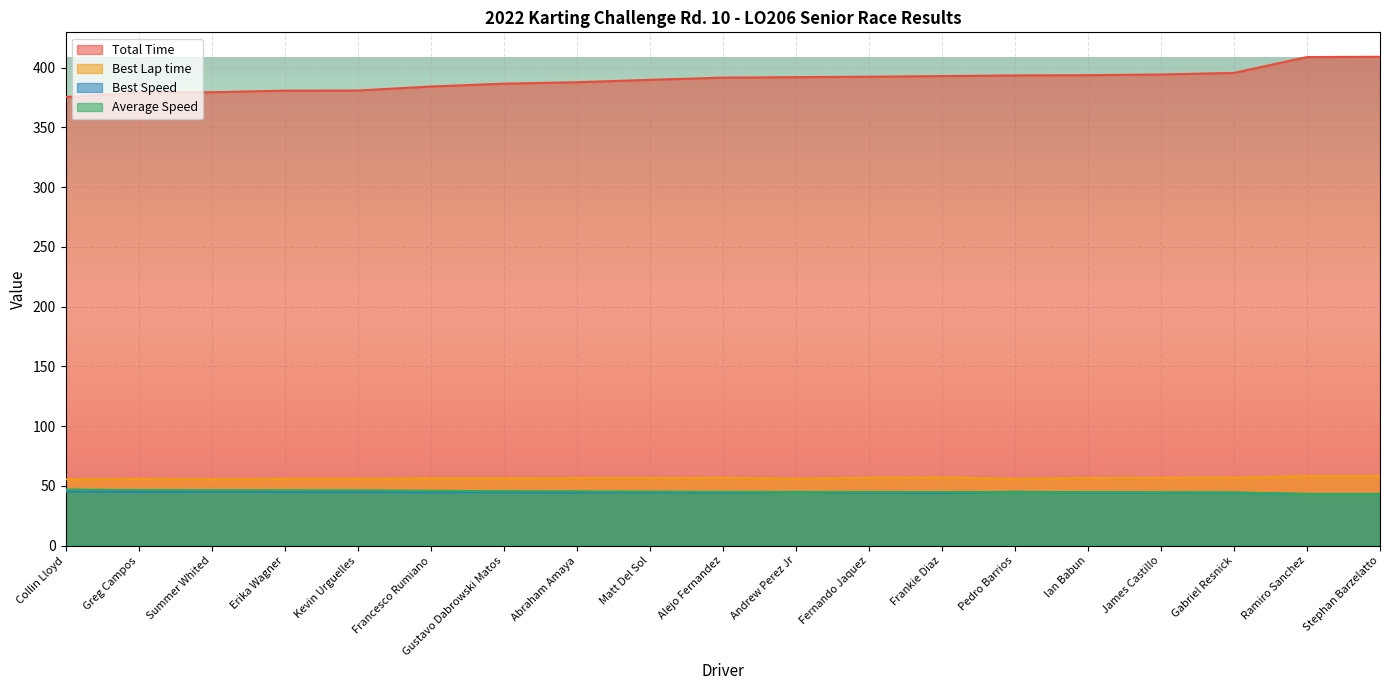

Is it true that Average Speed equals 45.6 at Gustavo Dabrowski Matos?

True